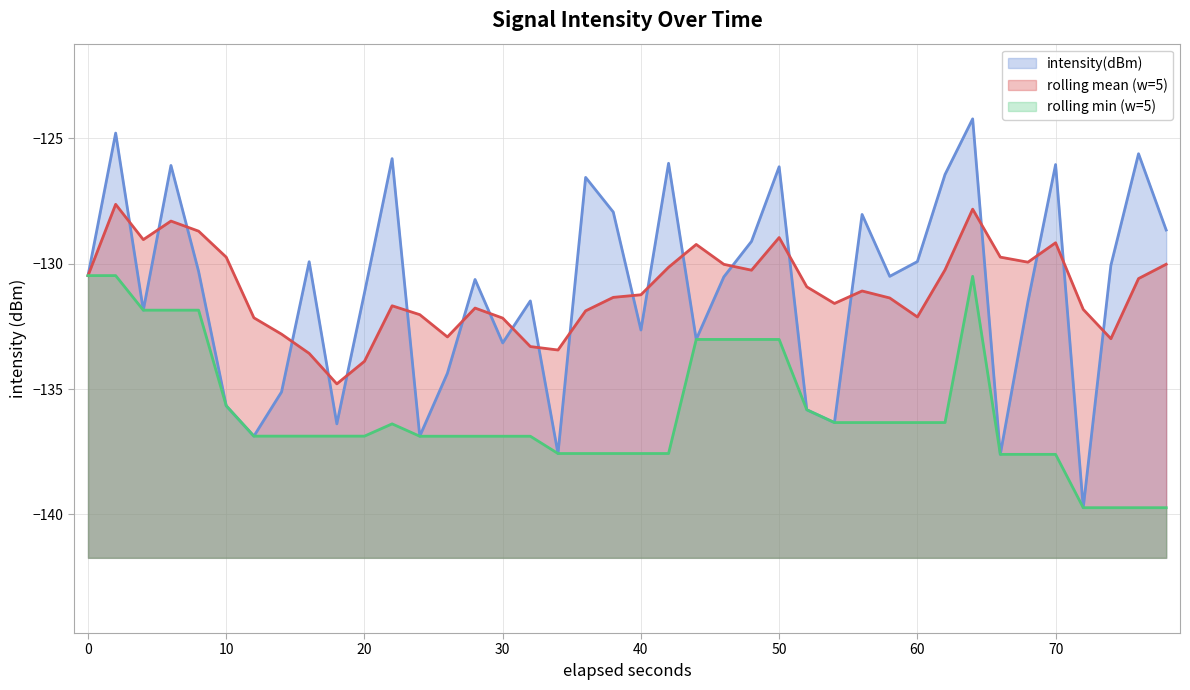

Rank the series by their maximum value, from lowest to highest.

rolling min (w=5), rolling mean (w=5), intensity(dBm)